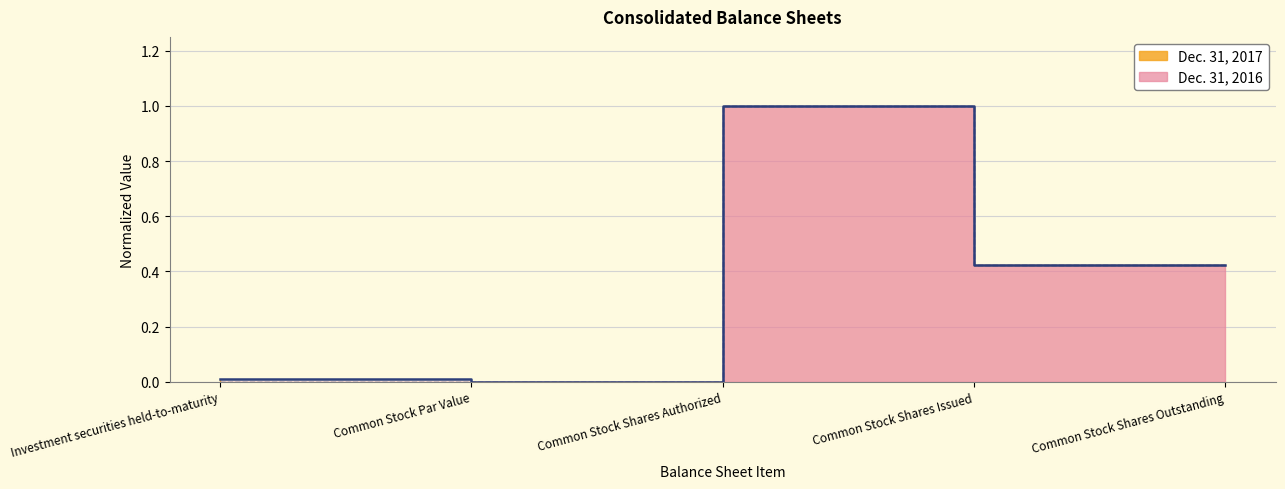

At which label is Dec. 31, 2017 closest to 0?

Common Stock Par Value